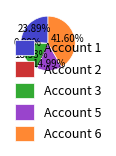

Do Account 2 and Account 5 together represent more than half of the pie?

No